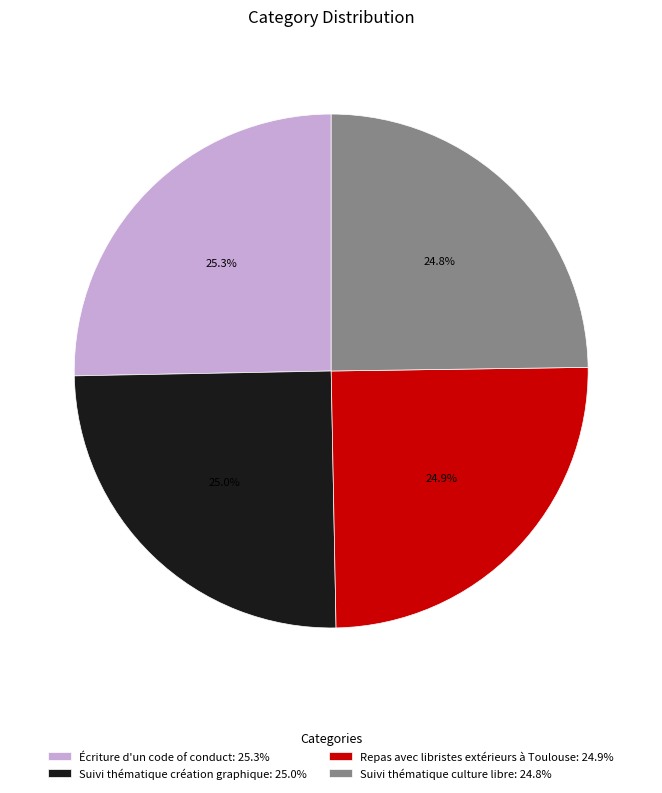

What is the total percentage of Suivi thématique culture libre and Repas avec libristes extérieurs à Toulouse?

49.7%